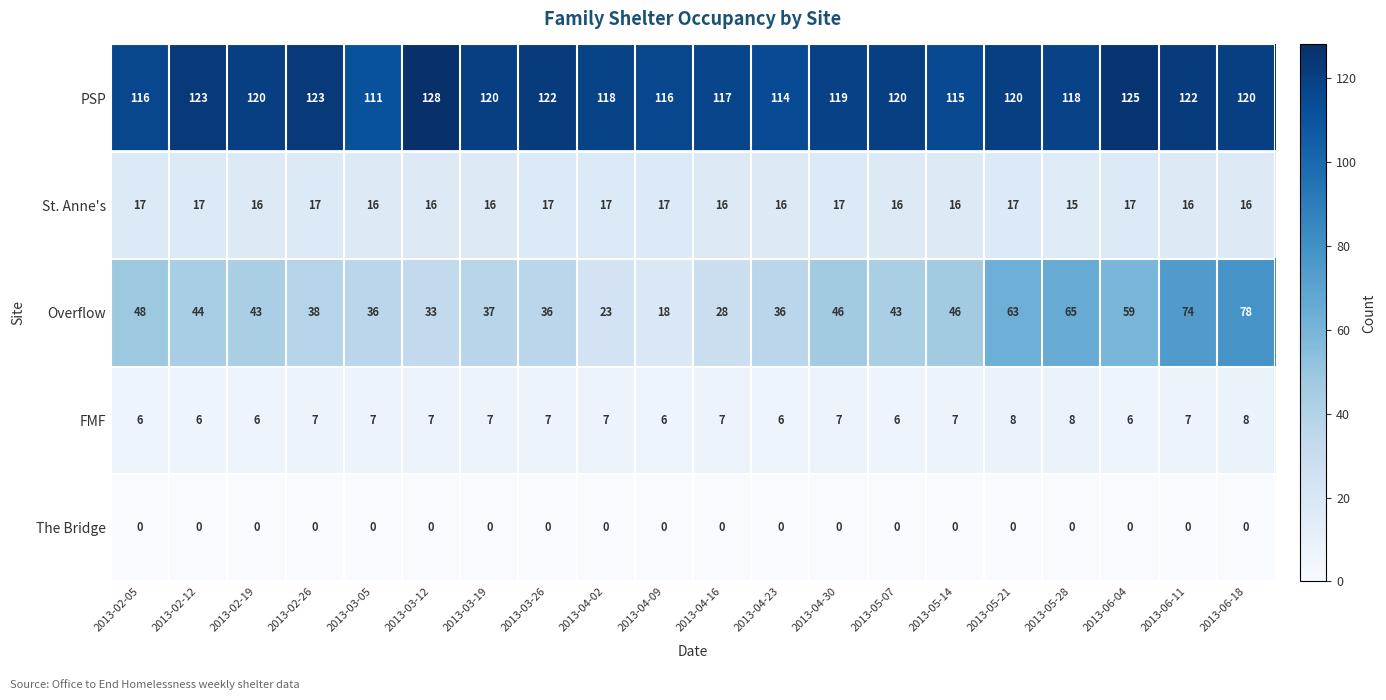

True or false: Overflow has a value of 63 at 2013-05-21.

True